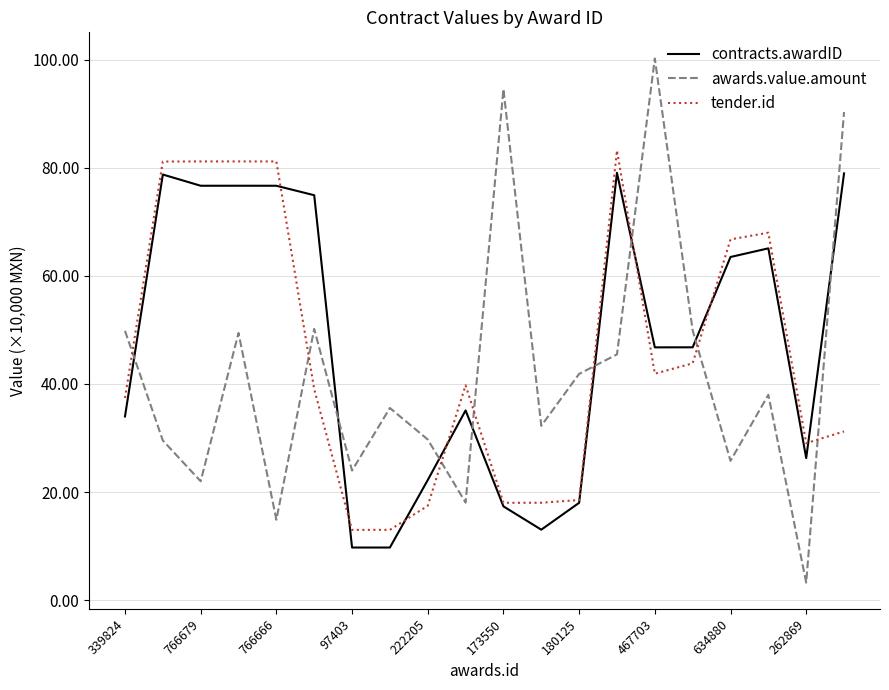

What is the maximum value for contracts.awardID?

79.1